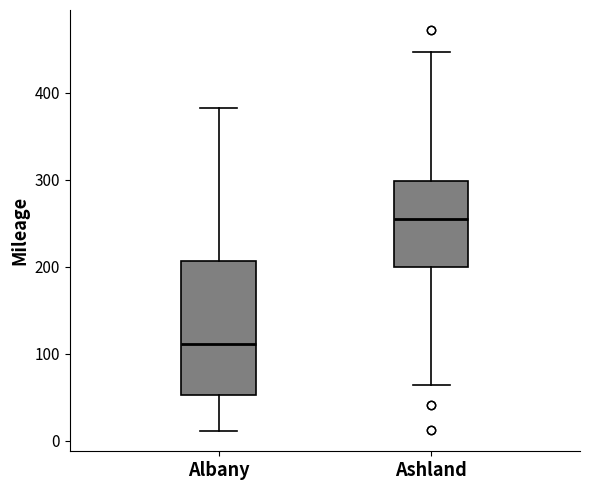

Where is the lower edge of the box for Ashland on the y-axis? The values are not printed on the chart, so give them approximately, as read against the axis.

200